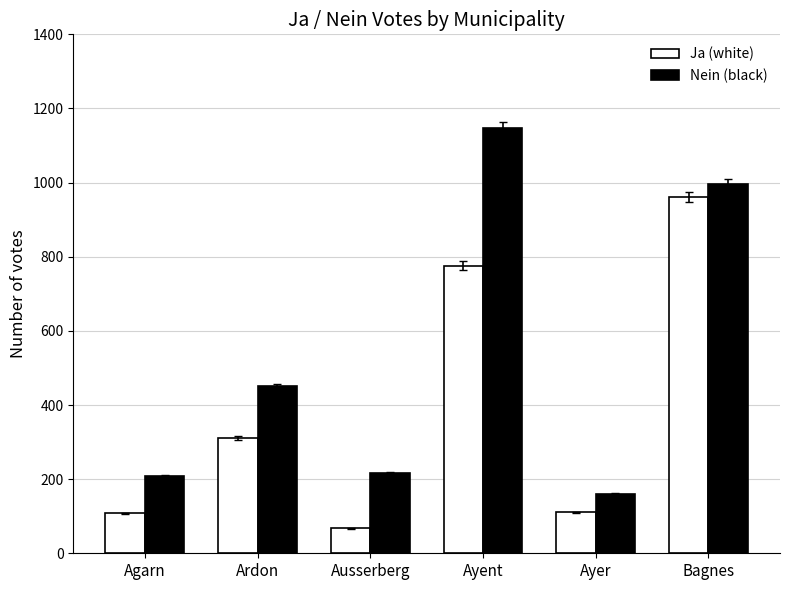

Which series has the largest total across all categories?

Nein (black)